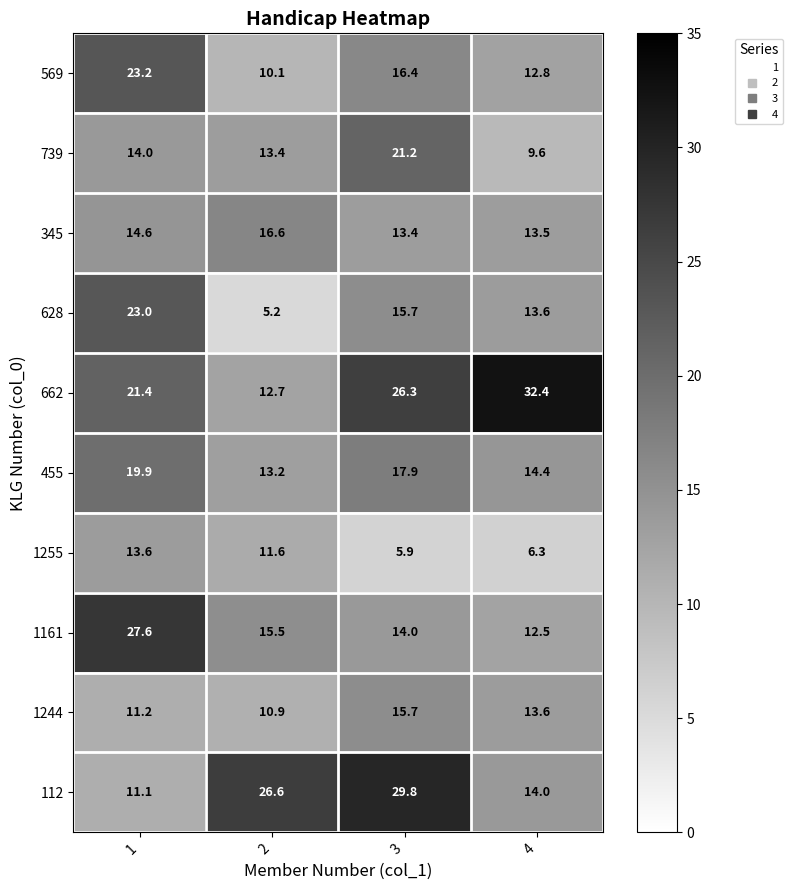

What is the sum of all 455 values?

65.4